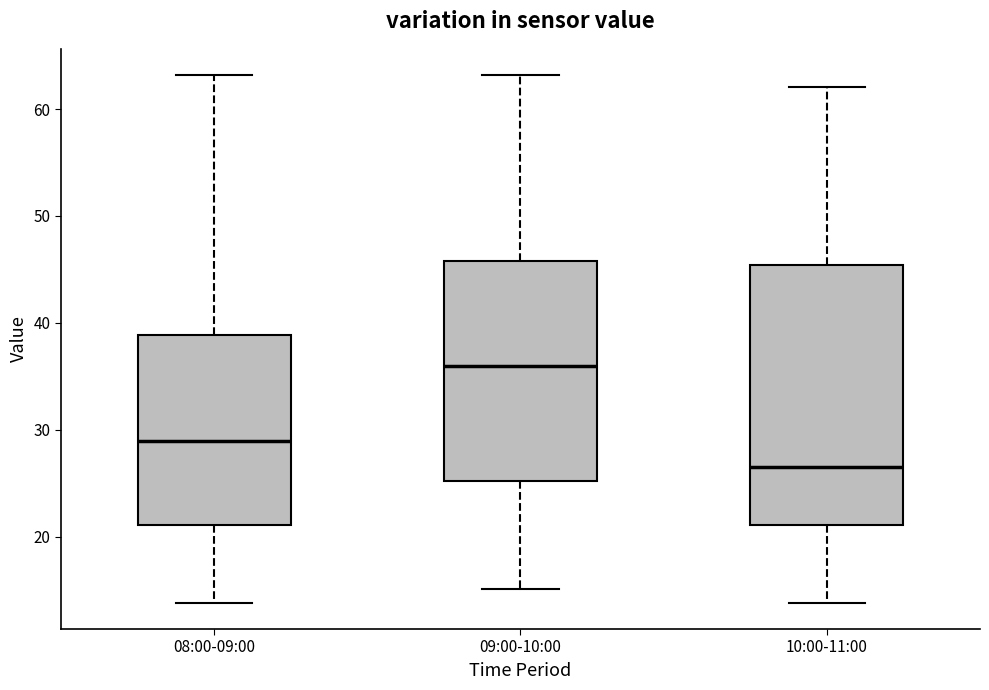

Comparing the boxes themselves (not the whiskers), which one is the tallest?

10:00-11:00